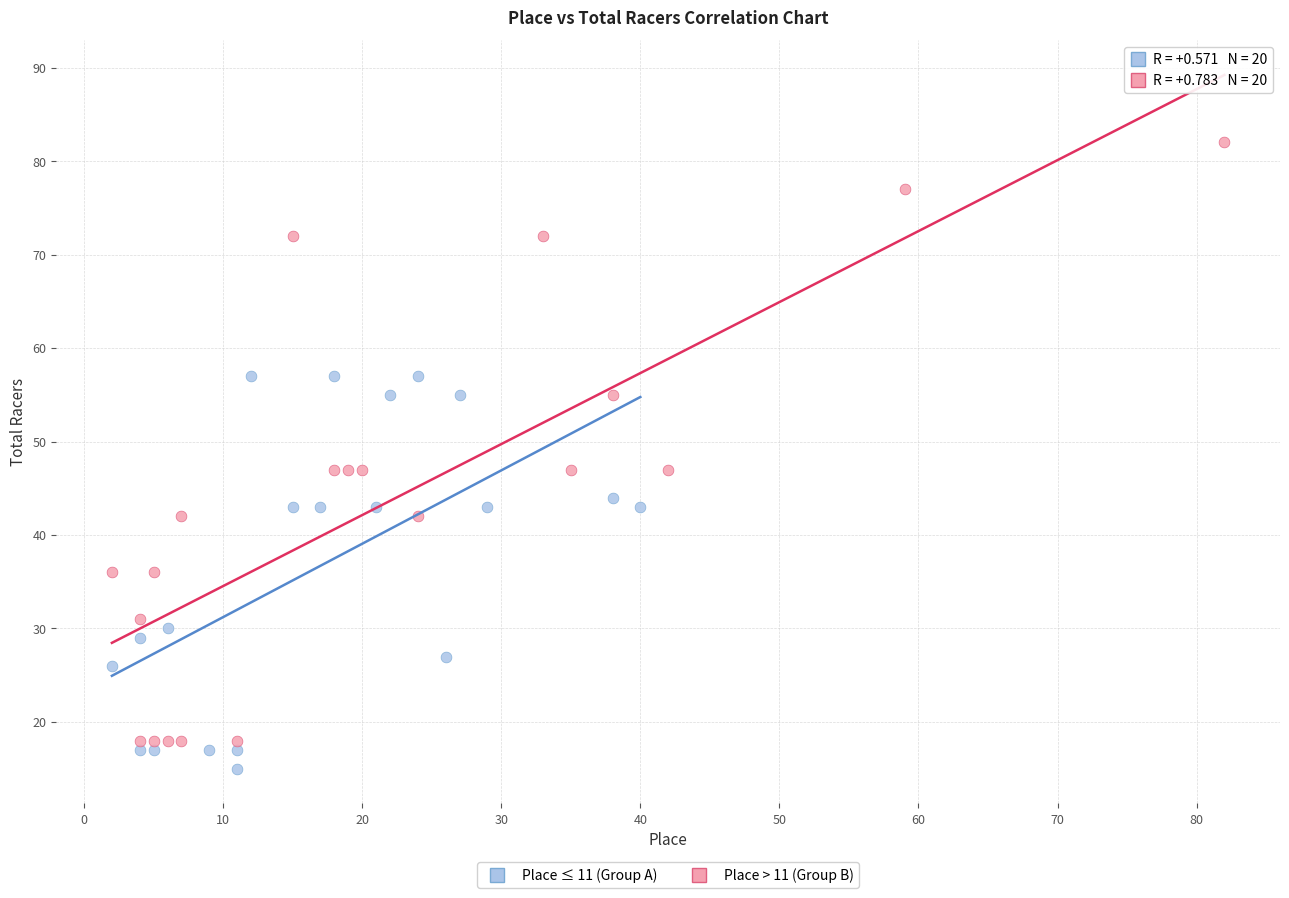

Which series contains the lowest Y value?

Place ≤ 11 (Group A)